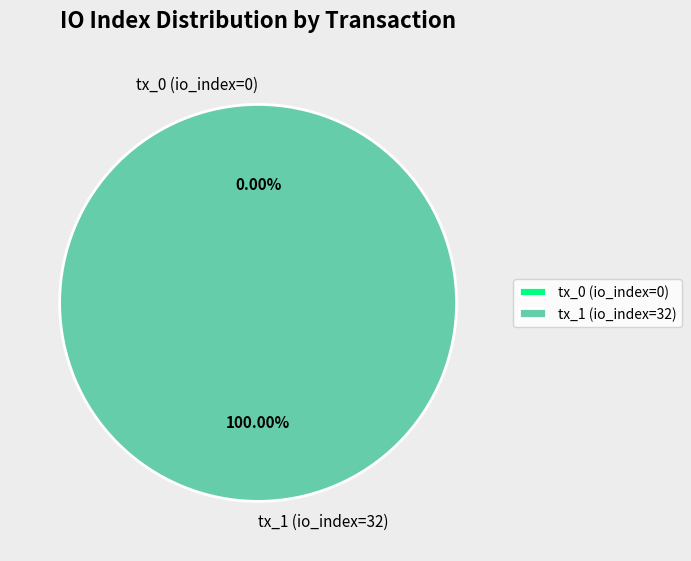

Does any single category account for the majority?

Yes